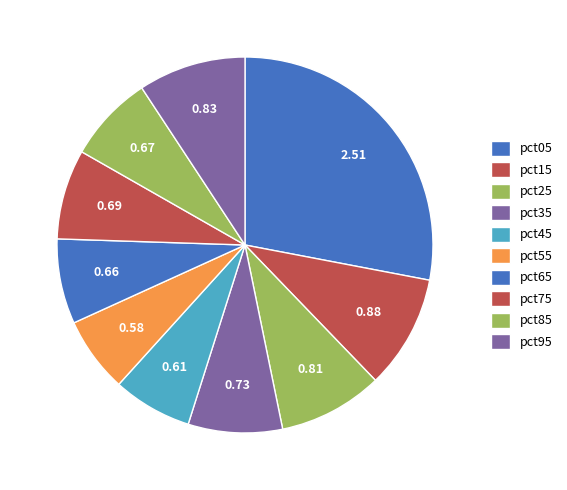

Is pct45 the majority of the pie?

No